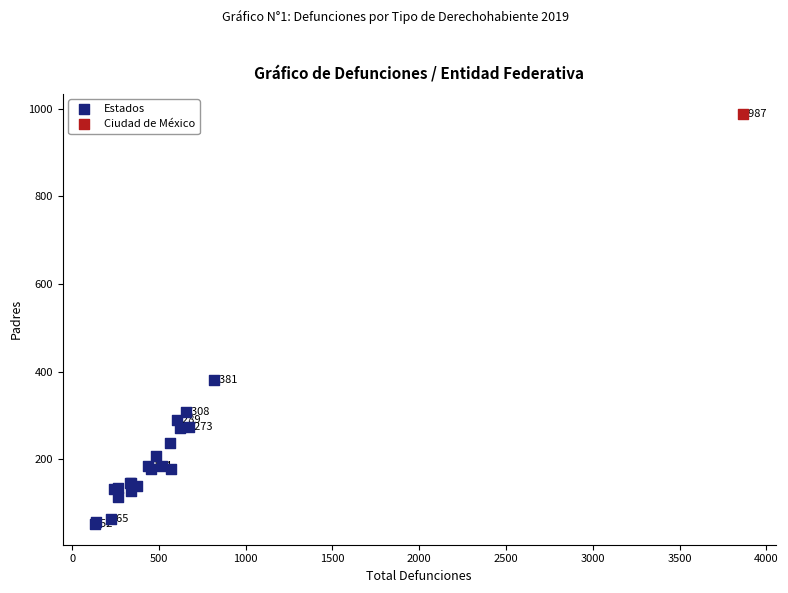

What are all the series names shown in the legend?

Estados, Ciudad de México